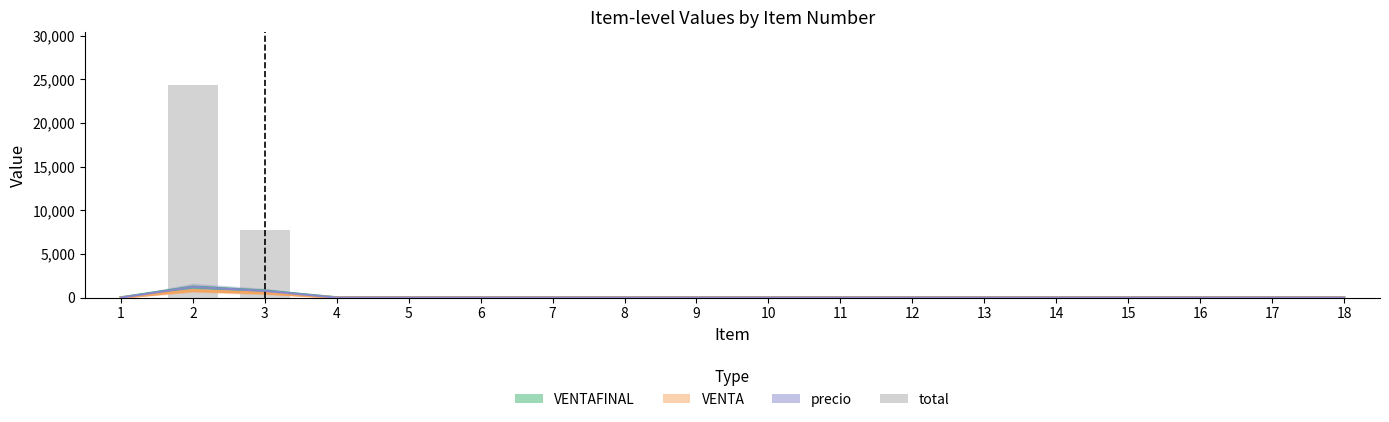

Reading right to left, list all the values displayed in this chart.

0.0	0.0	0.0	0.0	0.0	0.0	0.0	0.0	0.0	0.0	0.0	0.0	0.0	0.0	0.0	7703.1	24332.4	0.0